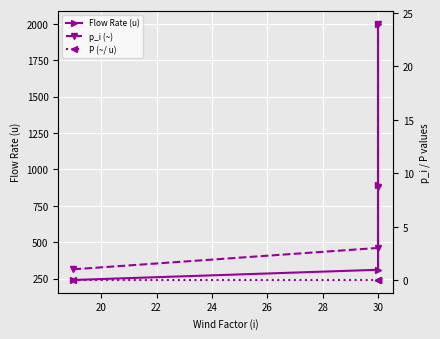

What is the value of the p_i (~) point at the 3rd from the left?

8.7